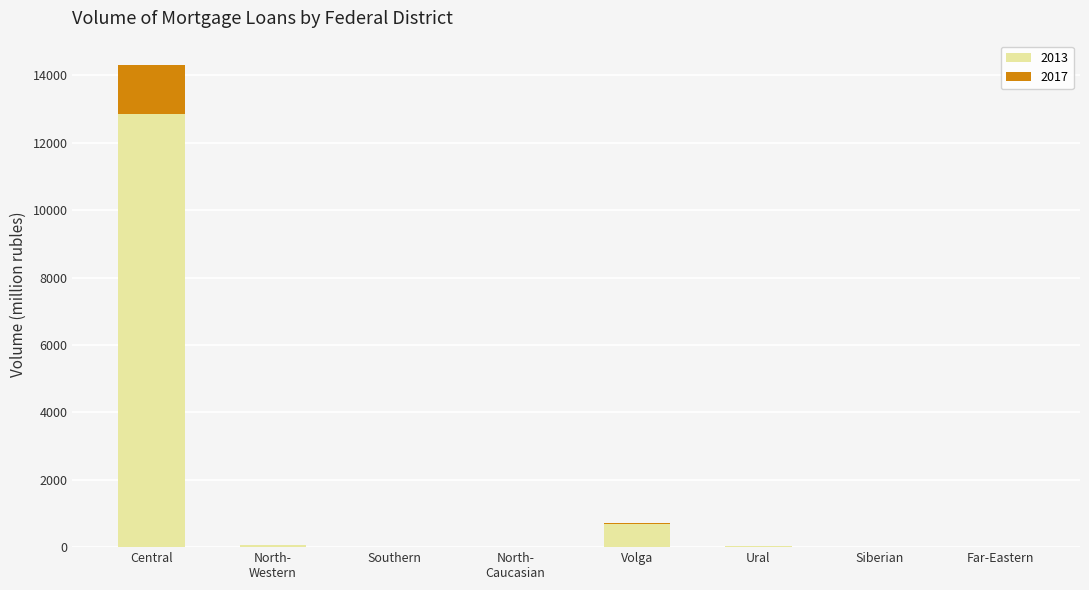

How many categories are shown in the chart?

8